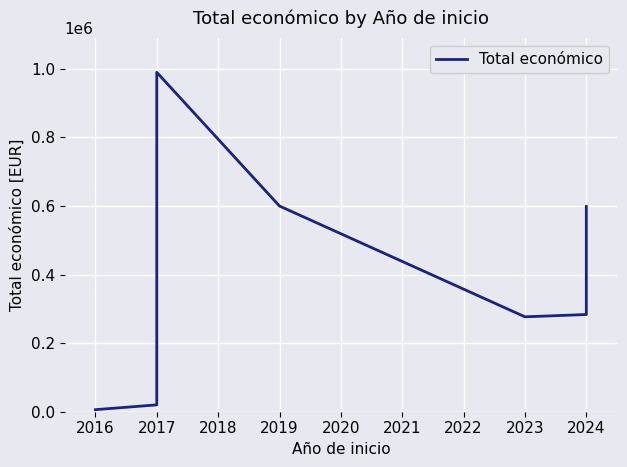

True or false: the data shows 377382 at 2017.

False